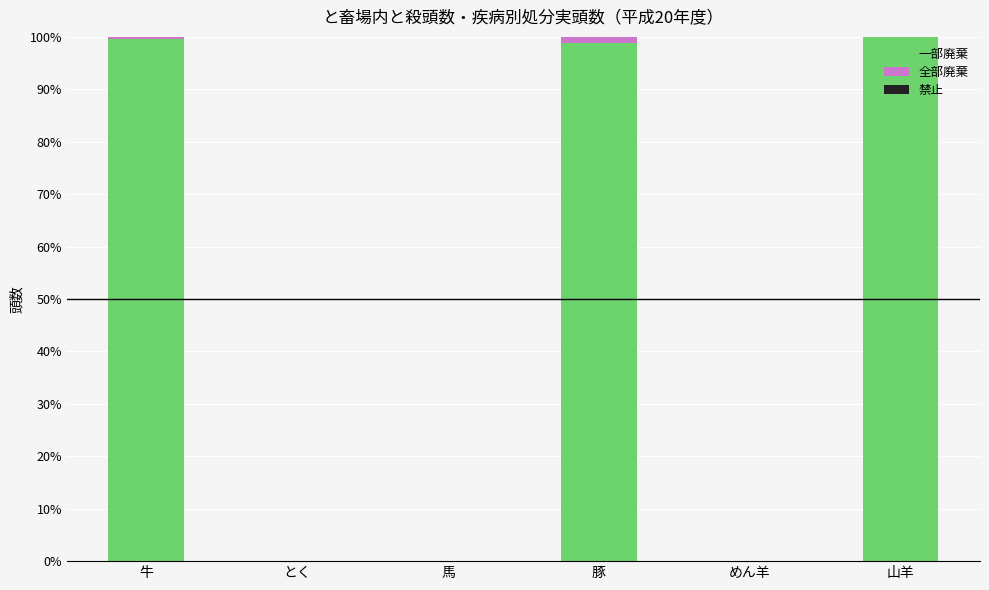

What is the total value across all series at 山羊?

100.0